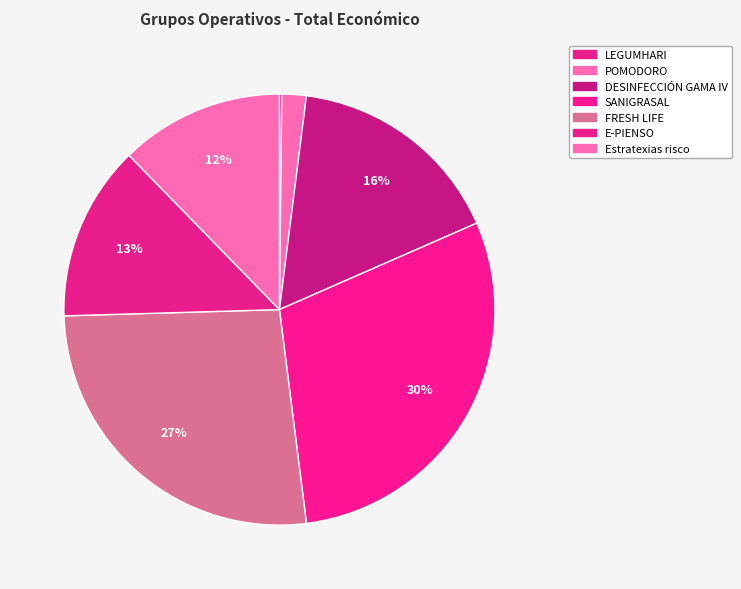

Is the sum of E-PIENSO and SANIGRASAL greater than half?

No